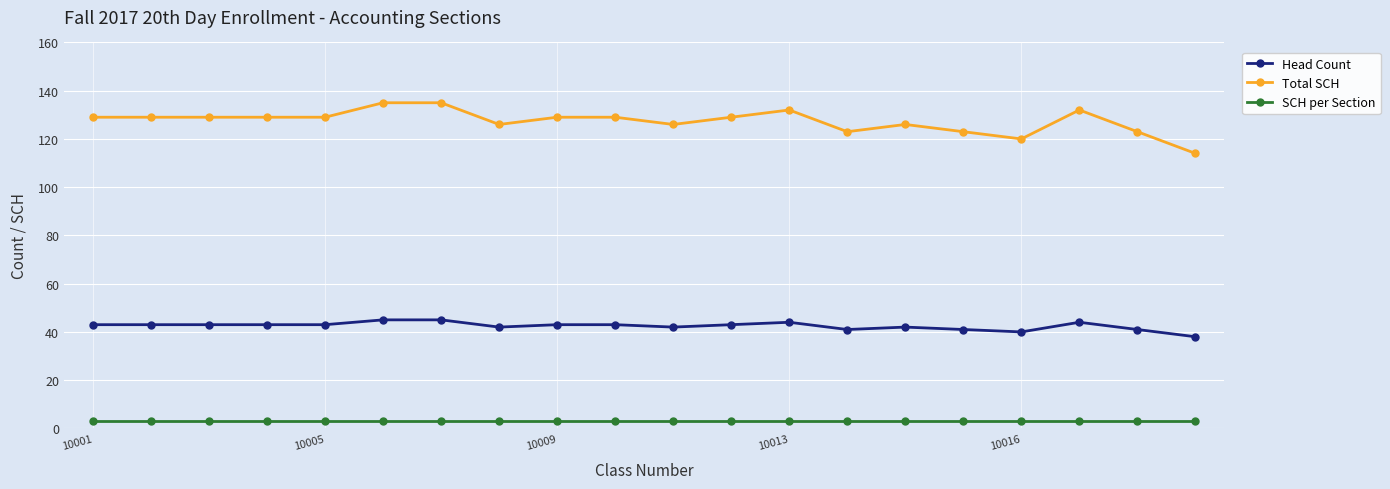

At how many categories does at least one series exceed 96?

20